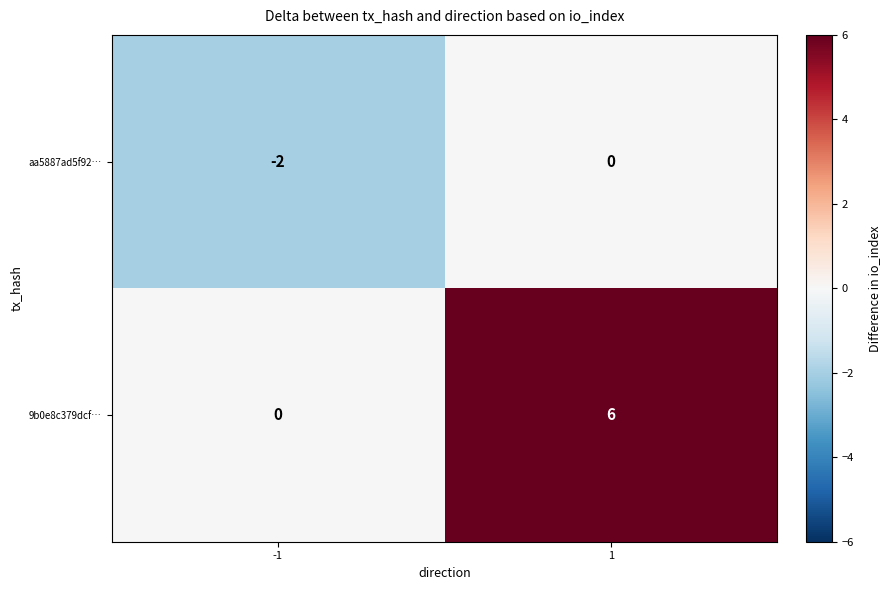

What value does the 9b0e8c379dcf… series have at 1?

6